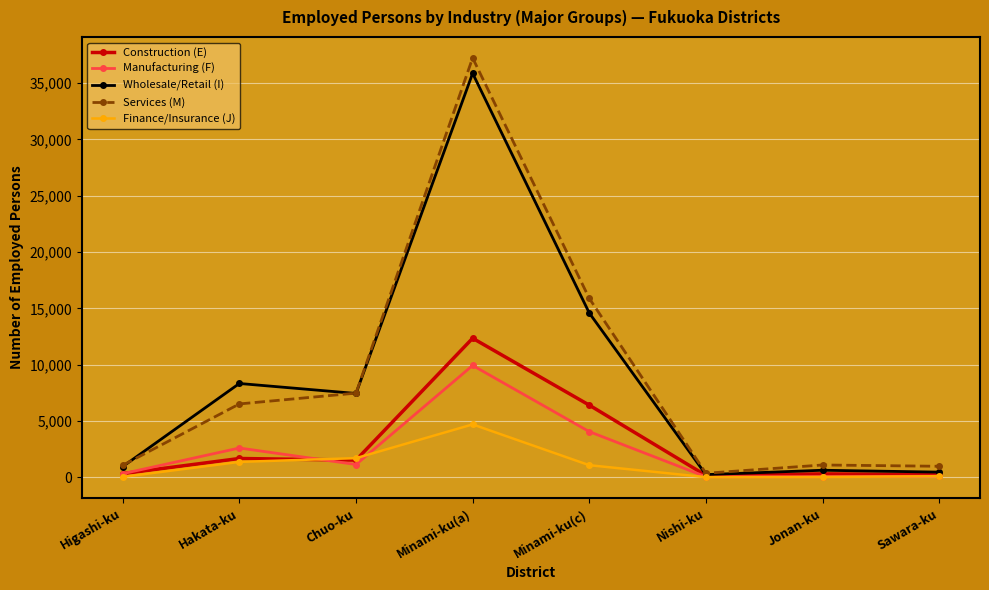

What is the maximum value for Services (M)?

37237